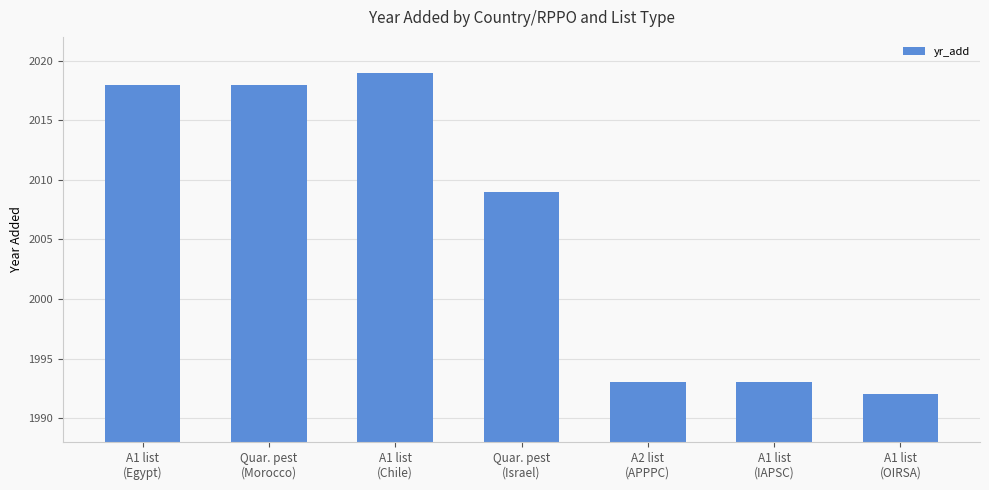

True or false: the data shows 7 at A1 list
(OIRSA).

False